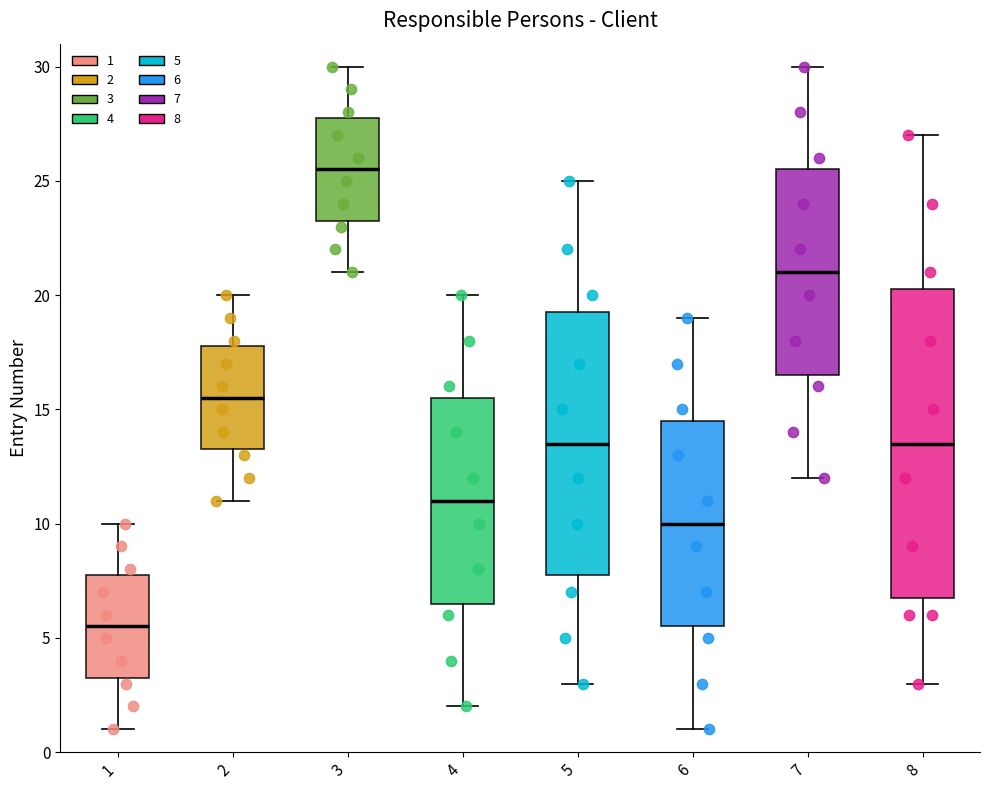

Which box has the lowest median line?

1